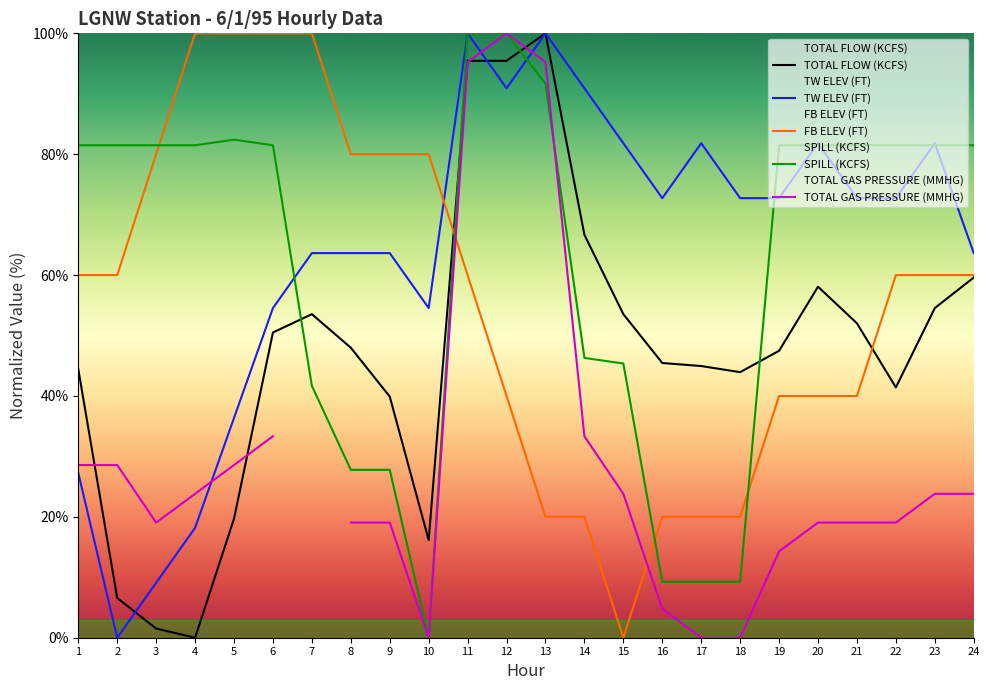

List the series in order of their peak value, lowest first.

TOTAL FLOW (KCFS), TW ELEV (FT), FB ELEV (FT), SPILL (KCFS), TOTAL GAS PRESSURE (MMHG)